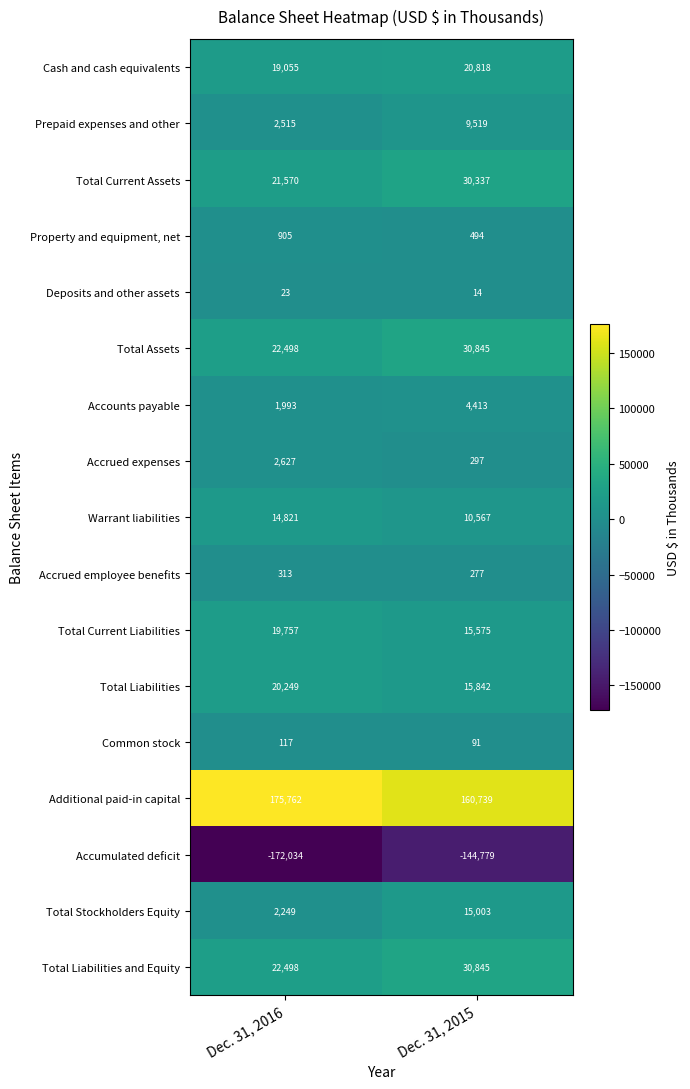

True or false: Warrant liabilities has a value of 26516 at Dec. 31, 2016.

False